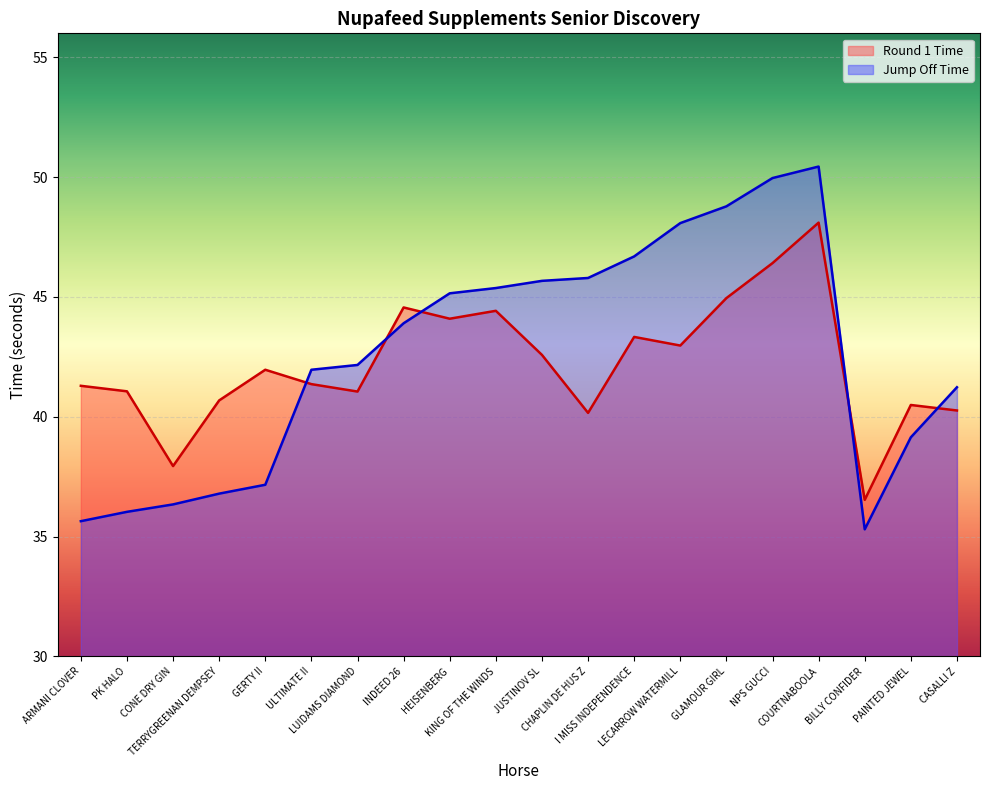

What is the difference between the Round 1 Time values at PK HALO and NPS GUCCI?

5.3